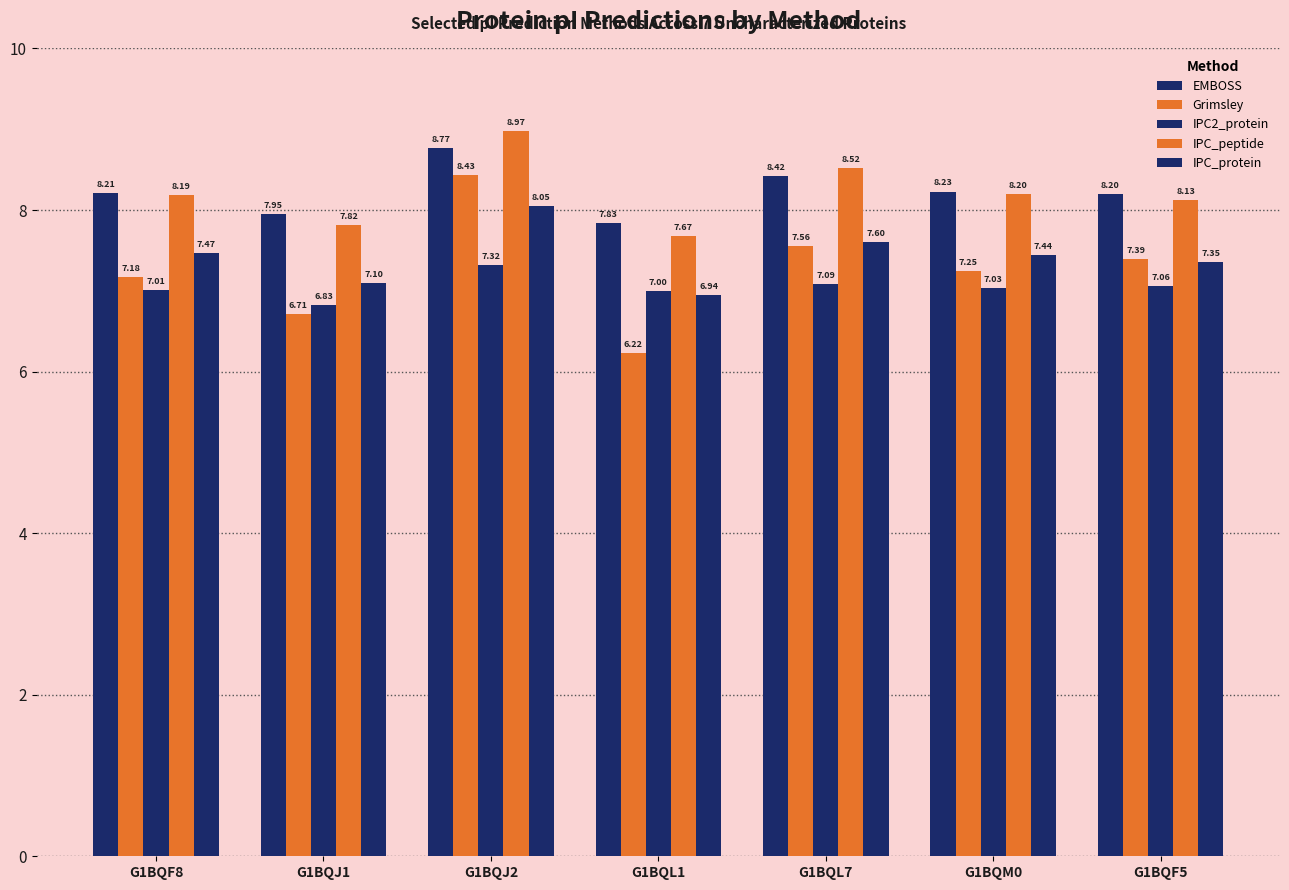

List the labels in order of IPC_peptide value, largest first.

G1BQJ2, G1BQL7, G1BQM0, G1BQF8, G1BQF5, G1BQJ1, G1BQL1